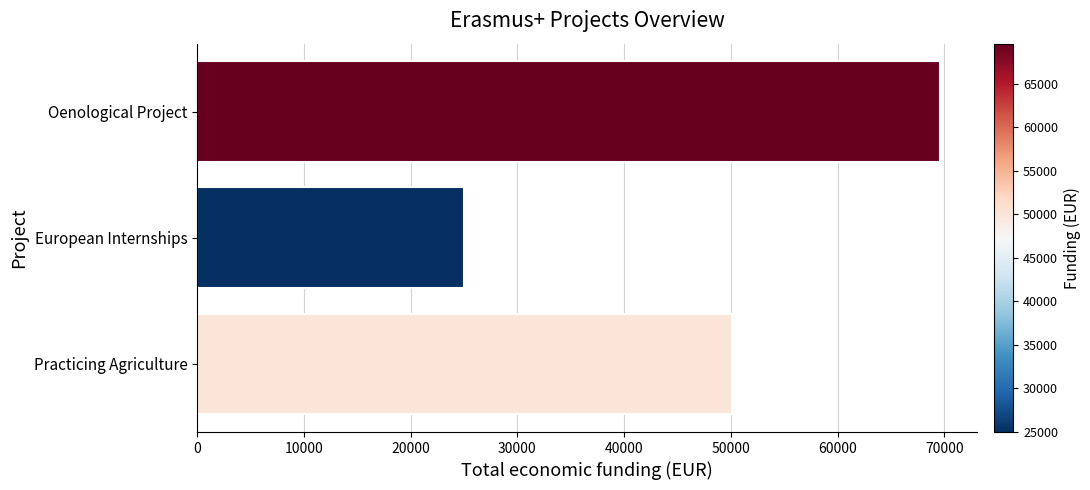

Which has a higher value, Oenological Project or European Internships?

Oenological Project